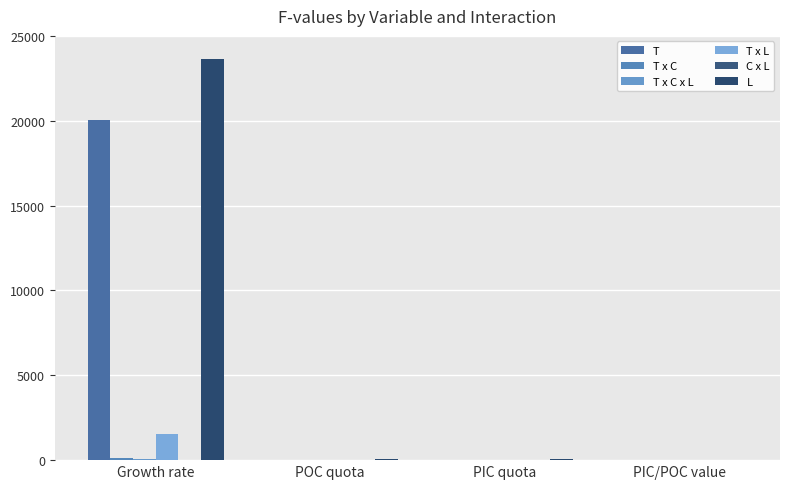

Rank the series at PIC quota from highest to lowest value.

L, T x L, T x C, C x L, T x C x L, T